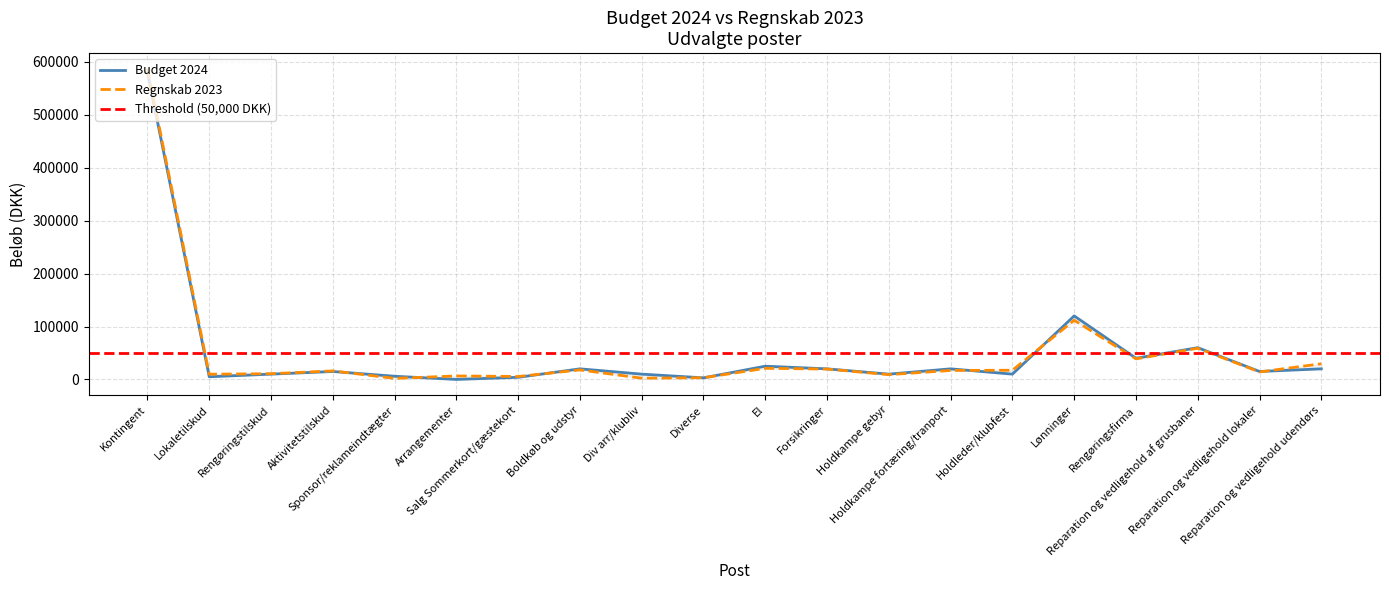

How many interior local valleys does the Regnskab 2023 series have?

7